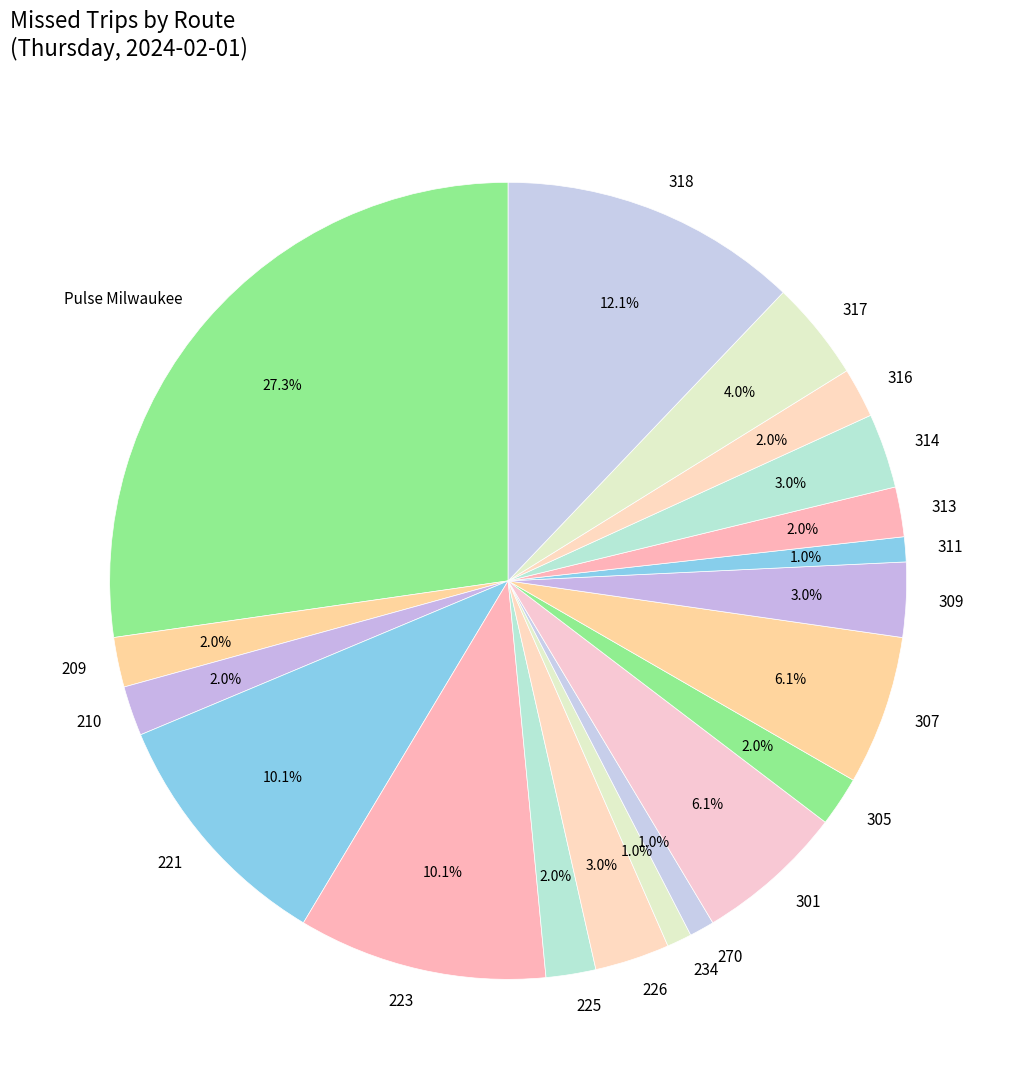

Between 225 and Pulse Milwaukee, which is larger?

Pulse Milwaukee